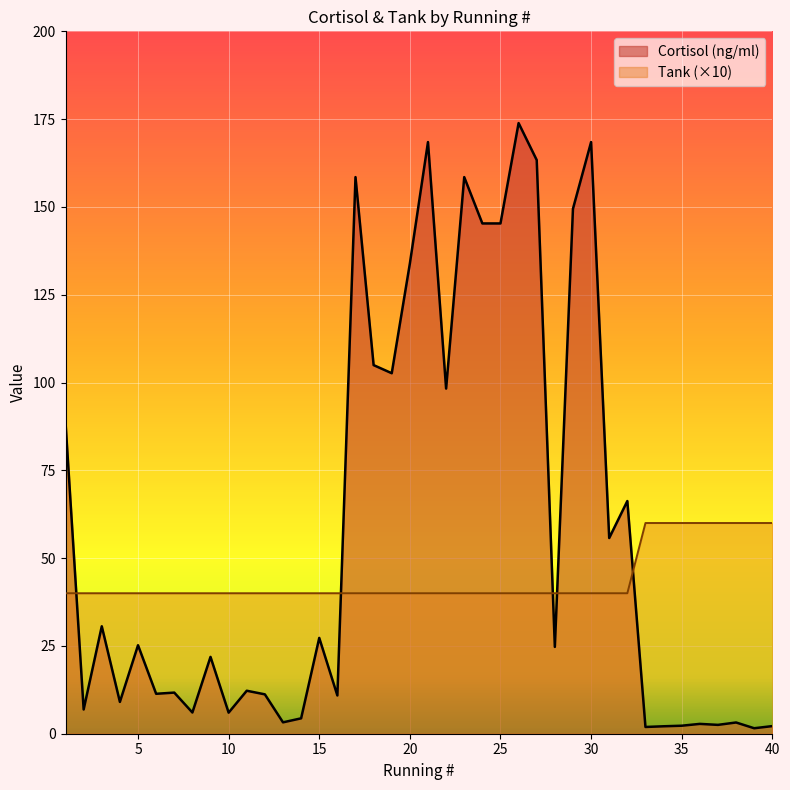

Reading left to right, transcribe all the data shown in this chart.

Cortisol (ng/ml): 88.6	6.9	30.6	9.1	25.2	11.4	11.7	6.0	21.9	6.0	12.2	11.2	3.2	4.4	27.3	10.9	158.5	105.0	102.7	133.9	168.5	98.3	158.5	145.3	145.3	173.9	163.3	24.7	149.5	168.5	55.7	66.2	1.9	2.1	2.3	2.8	2.5	3.2	1.6	2.2
Tank: 40.0	40.0	40.0	40.0	40.0	40.0	40.0	40.0	40.0	40.0	40.0	40.0	40.0	40.0	40.0	40.0	40.0	40.0	40.0	40.0	40.0	40.0	40.0	40.0	40.0	40.0	40.0	40.0	40.0	40.0	40.0	40.0	60.0	60.0	60.0	60.0	60.0	60.0	60.0	60.0